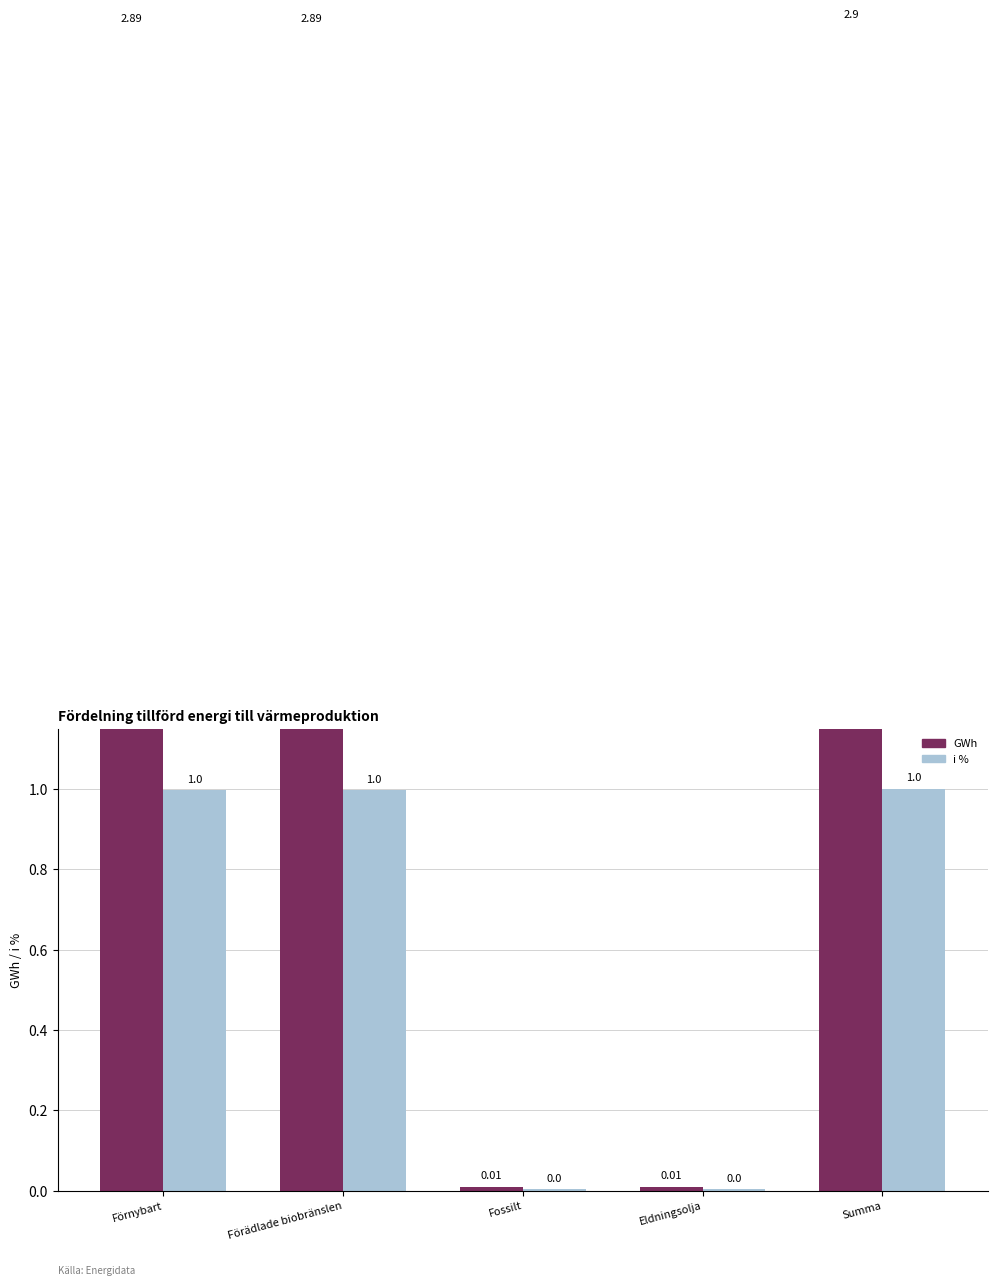

Reading left to right, what are all the values shown in this chart?

GWh: 2.9	2.9	0.0	0.0	2.9
i %: 1.0	1.0	0.0	0.0	1.0